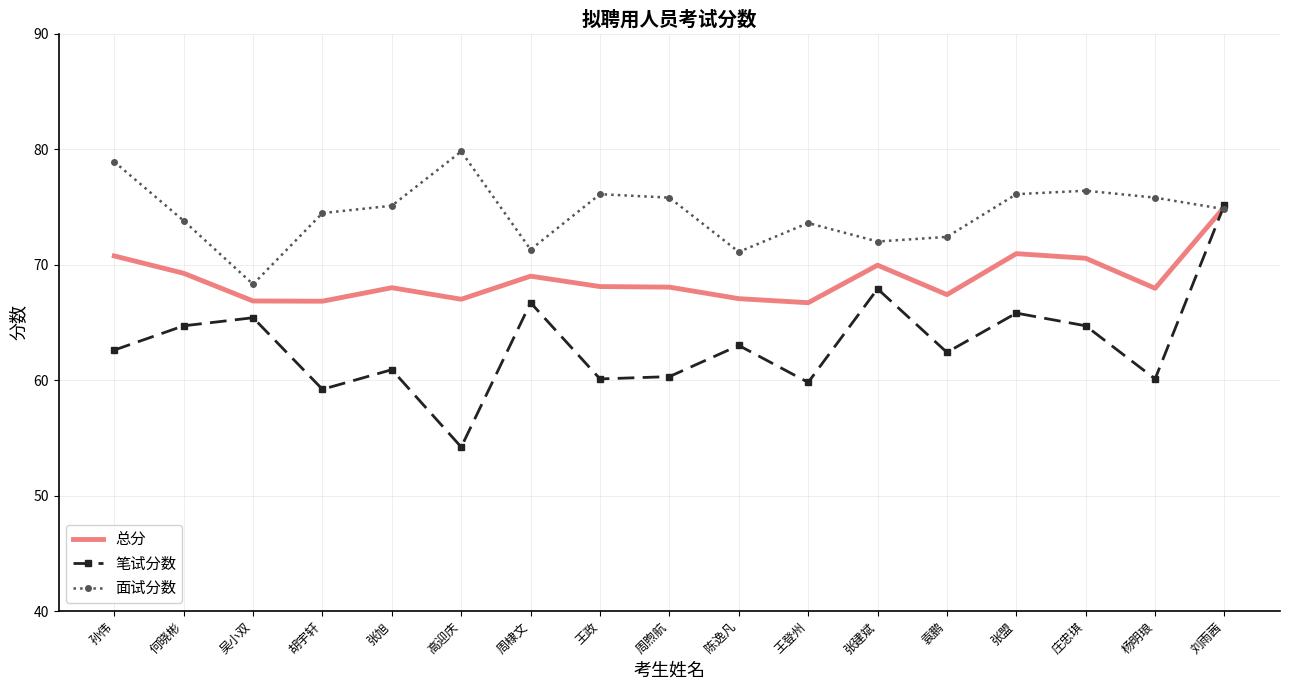

What is the average value of the 面试分数 series?

74.5